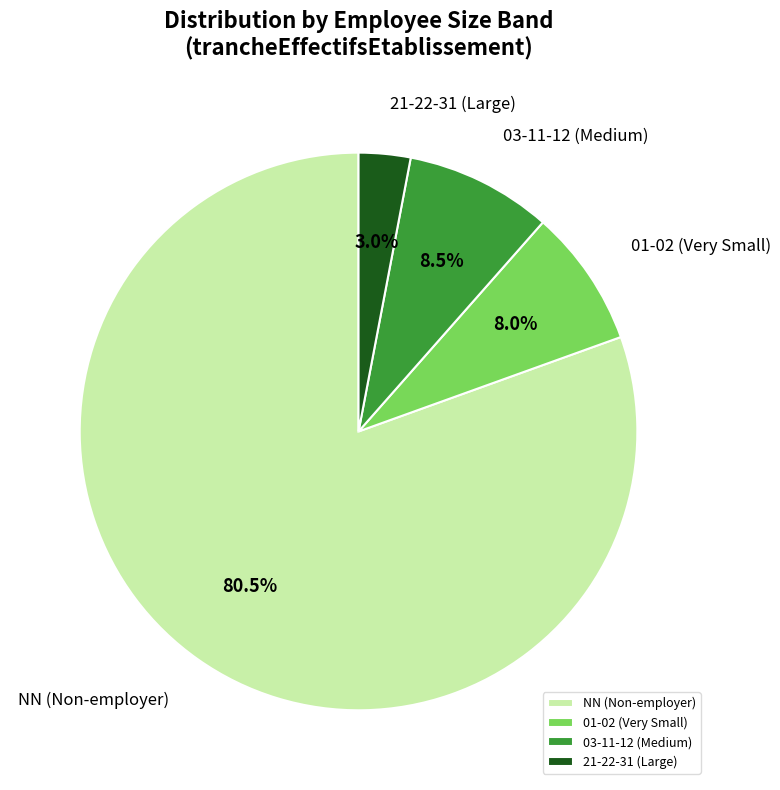

Which category has the smallest portion of the pie?

21-22-31 (Large)